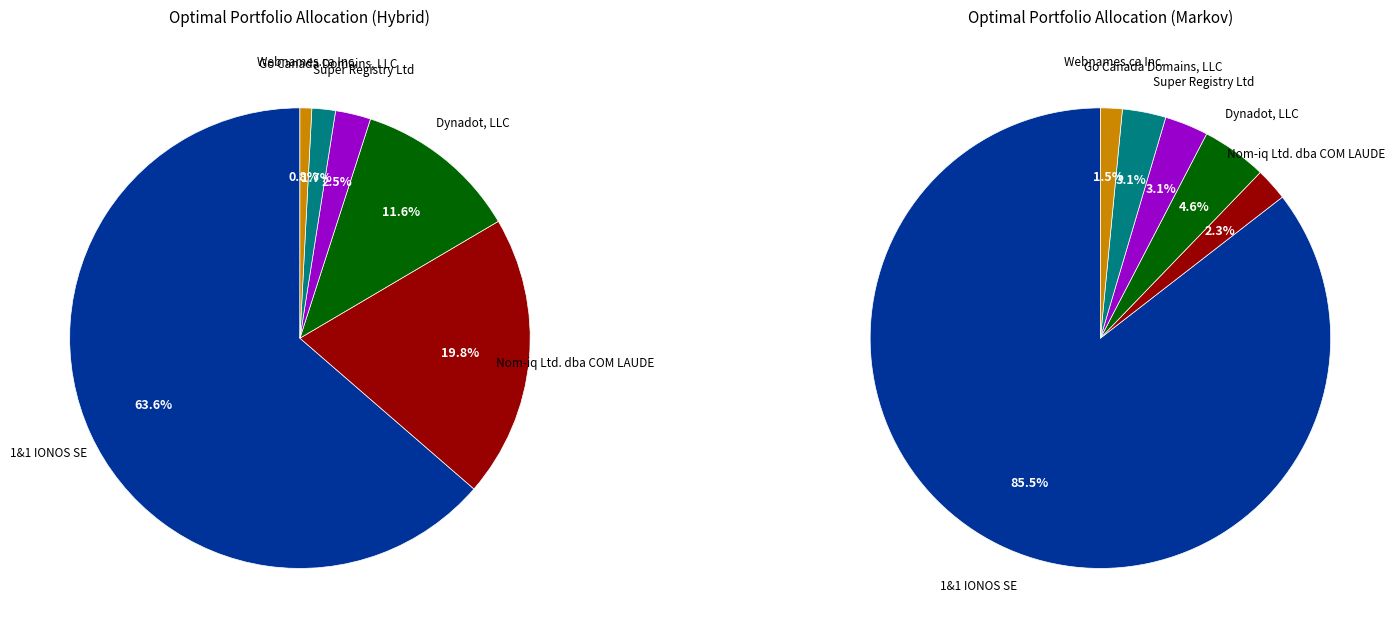

Which slice is the smallest?

Webnames.ca Inc.